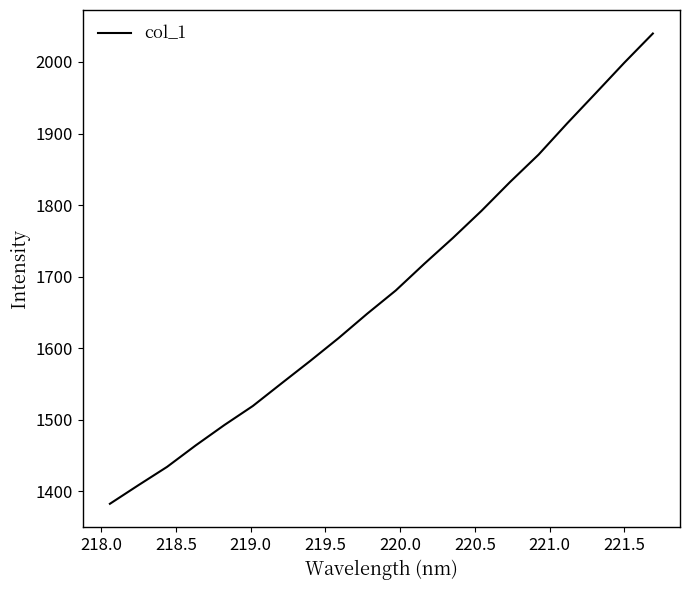

What is the difference between the maximum and minimum values?

657.0